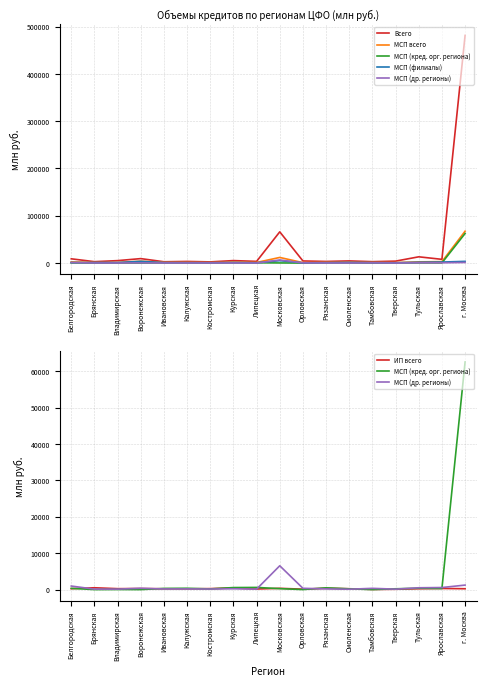

The Всего series shows 15003 at Белгородская. True or false?

False